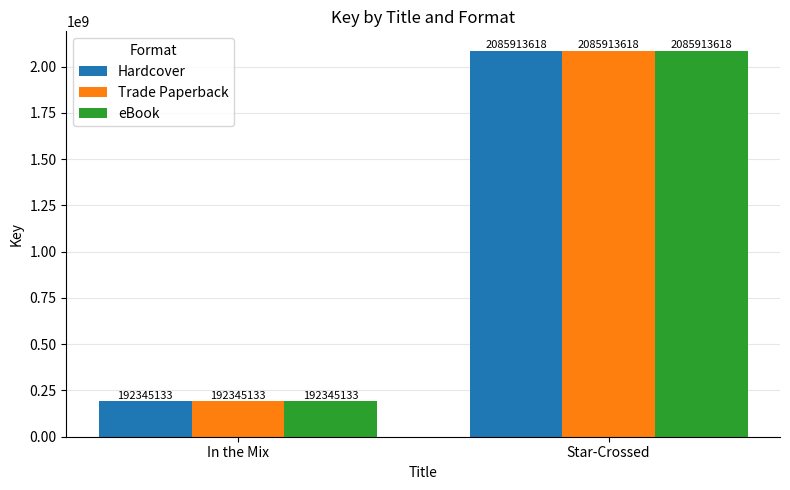

Read the eBook value at Star-Crossed, to the nearest 100.

2085913600